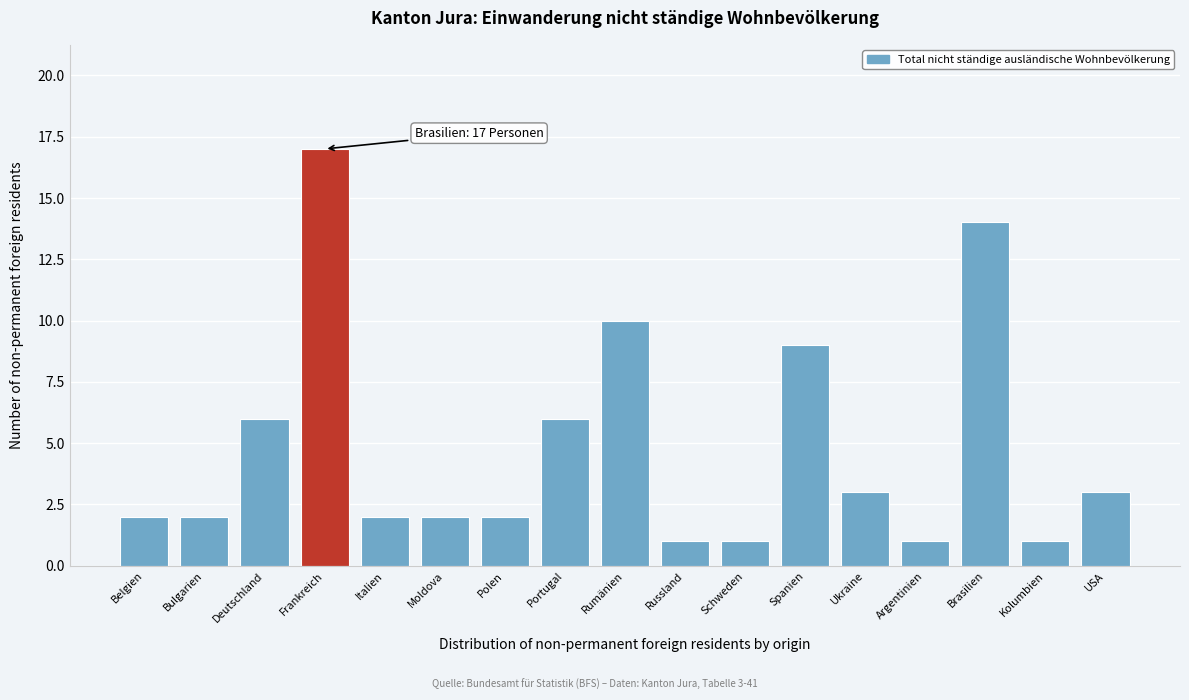

Reading left to right, extract all data points from this chart.

Belgien=2	Bulgarien=2	Deutschland=6	Frankreich=17	Italien=2	Moldova=2	Polen=2	Portugal=6	Rumänien=10	Russland=1	Schweden=1	Spanien=9	Ukraine=3	Argentinien=1	Brasilien=14	Kolumbien=1	USA=3